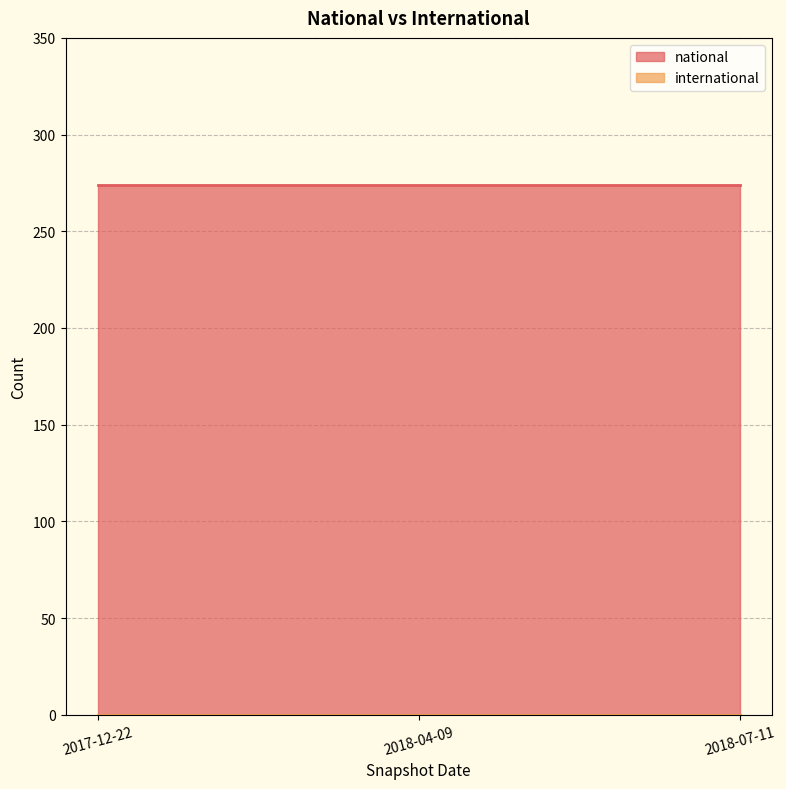

Which has a higher value, 2017-12-22 or 2018-04-09?

2017-12-22